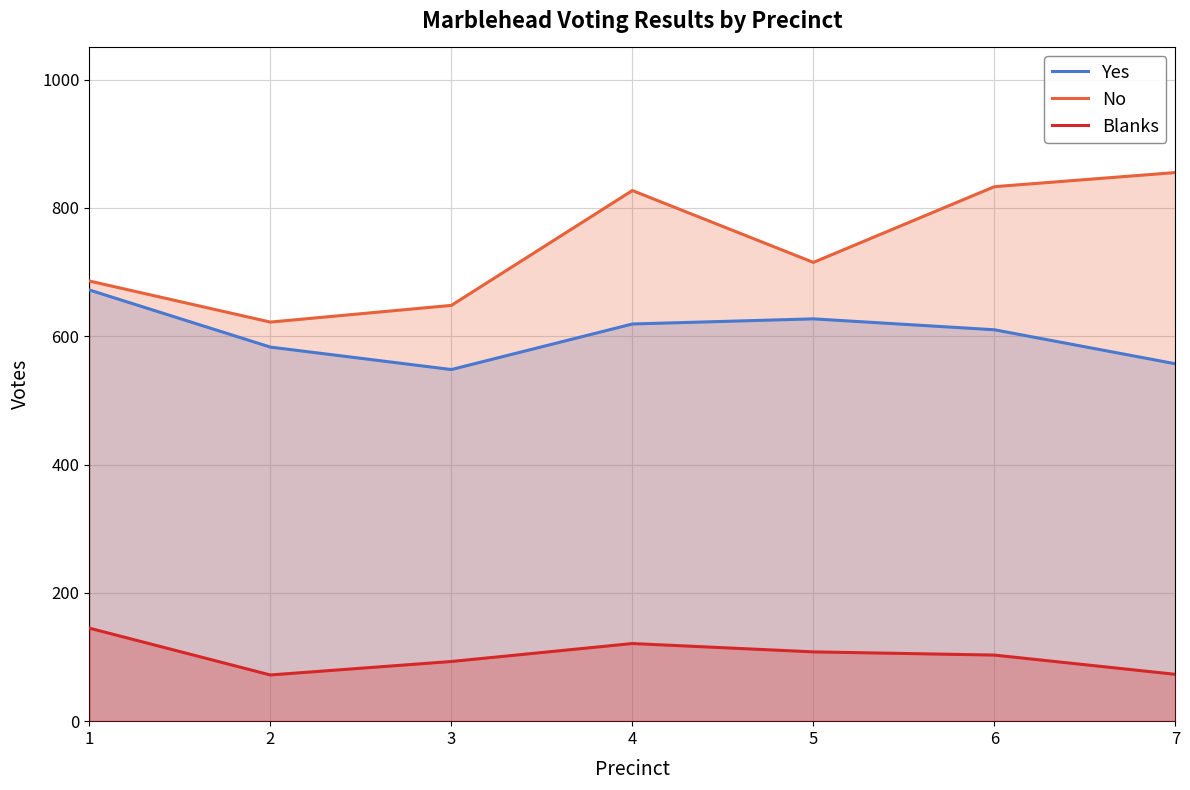

Rank the series at 4 from highest to lowest value.

No, Yes, Blanks